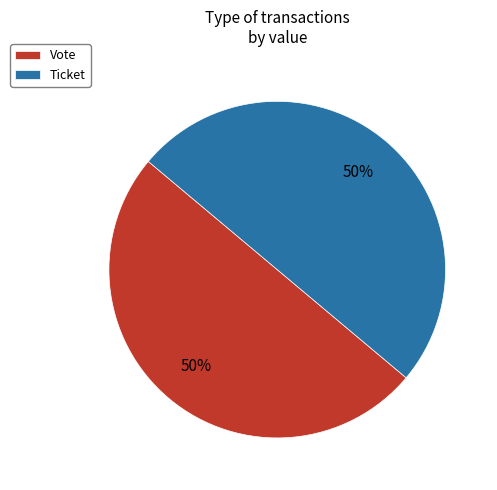

To the nearest percent, what is the difference between the Vote and Ticket slice percentages?

0%